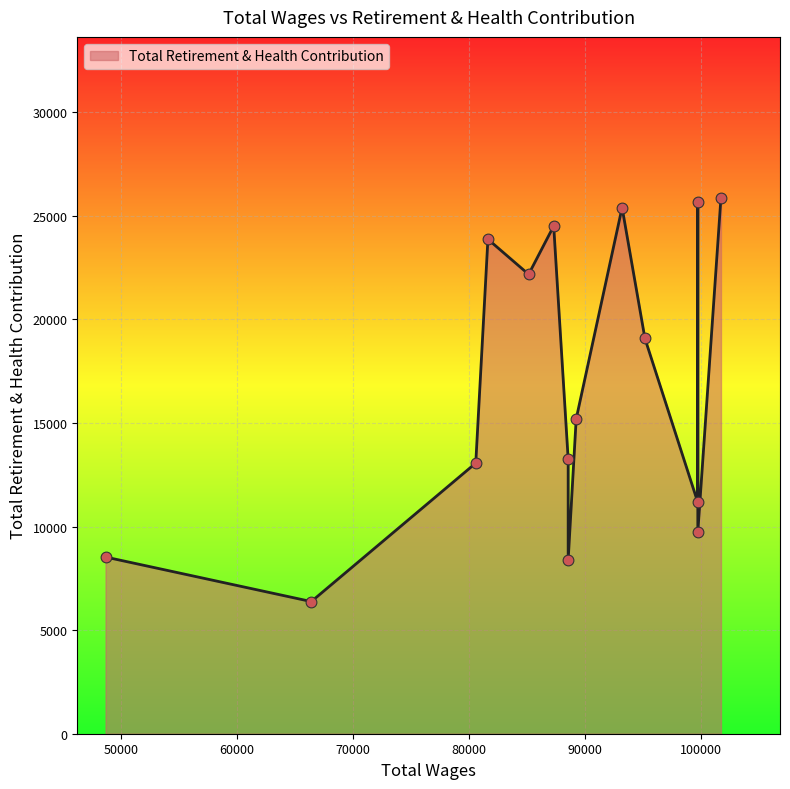

Approximately how many times larger is the value at 88544.0 compared to 66417.0?

1.3